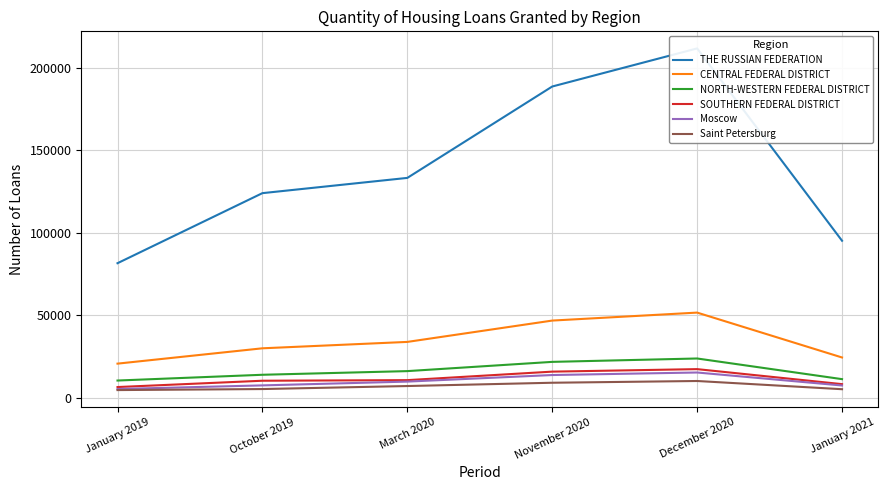

Reading left to right, extract all data points from this chart.

THE RUSSIAN FEDERATION: January 2019=81627	October 2019=124099	March 2020=133342	November 2020=188741	December 2020=211836	January 2021=95242
CENTRAL FEDERAL DISTRICT: January 2019=20746	October 2019=30041	March 2020=33917	November 2020=46850	December 2020=51686	January 2021=24478
NORTH-WESTERN FEDERAL DISTRICT: January 2019=10502	October 2019=13995	March 2020=16212	November 2020=21815	December 2020=23866	January 2021=11344
SOUTHERN FEDERAL DISTRICT: January 2019=6552	October 2019=10381	March 2020=10741	November 2020=15898	December 2020=17417	January 2021=8316
Moscow: January 2019=5367	October 2019=7559	March 2020=9855	November 2020=13838	December 2020=15370	January 2021=7498
Saint Petersburg: January 2019=4716	October 2019=5340	March 2020=7166	November 2020=9163	December 2020=10221	January 2021=5244